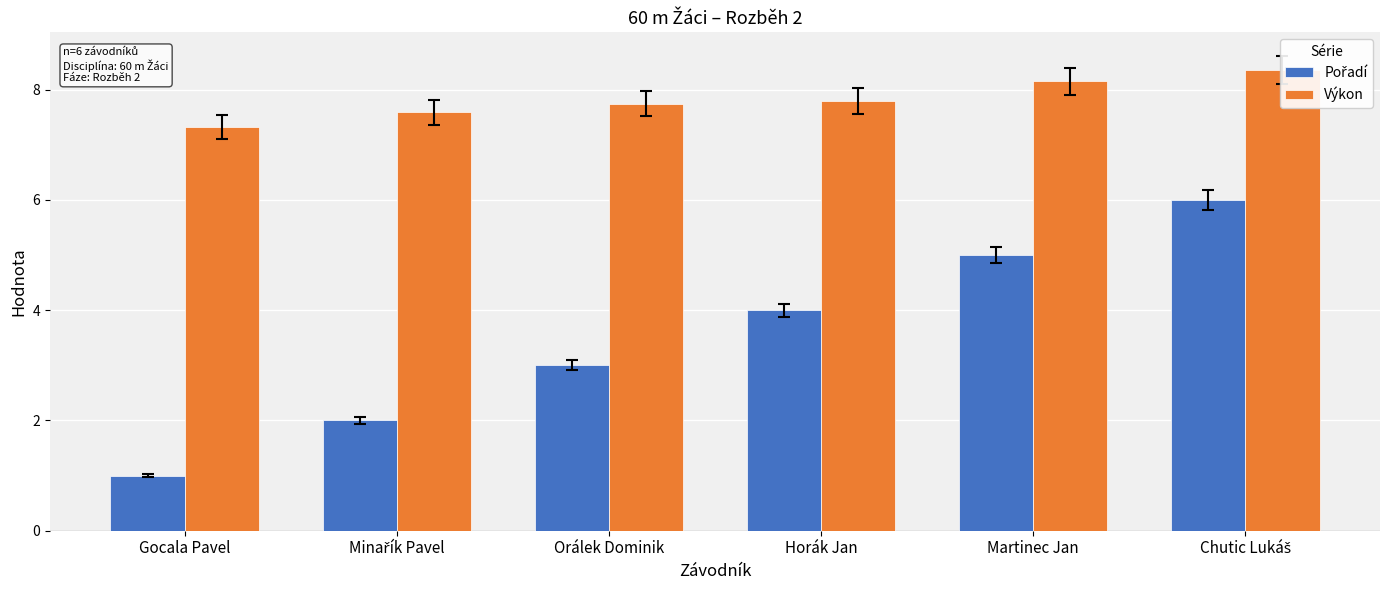

What are all the series names shown in the legend?

Pořadí, Výkon